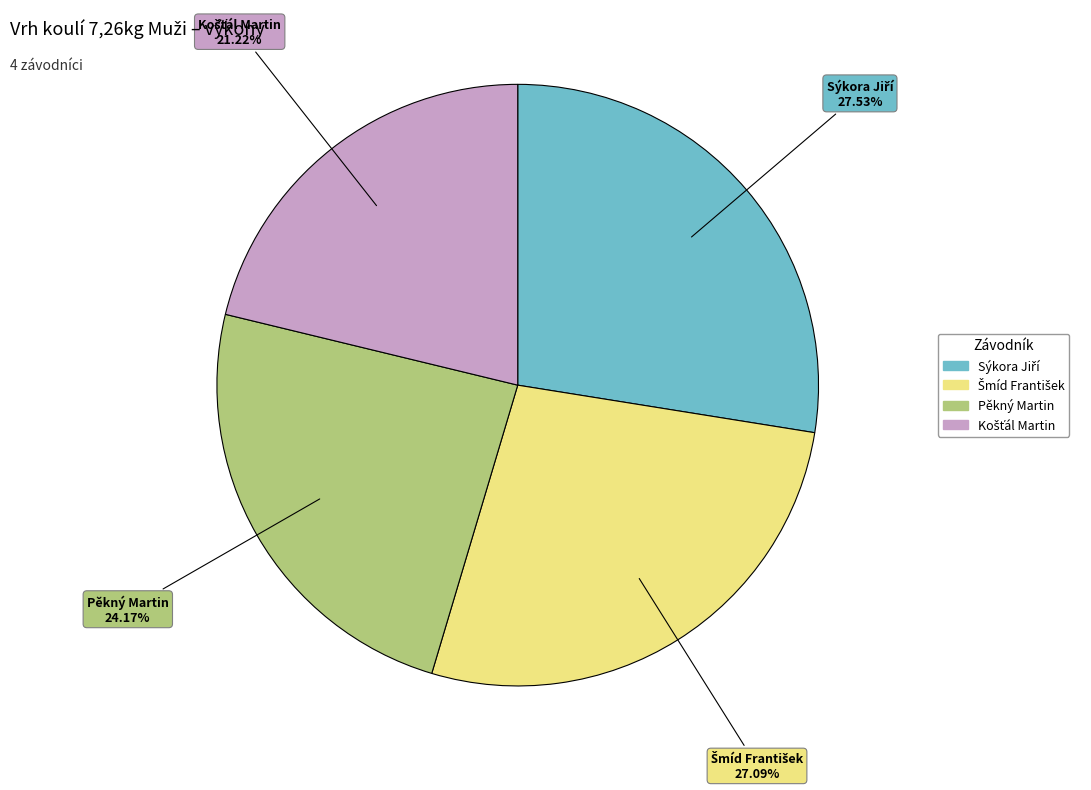

Does any single category account for the majority?

No